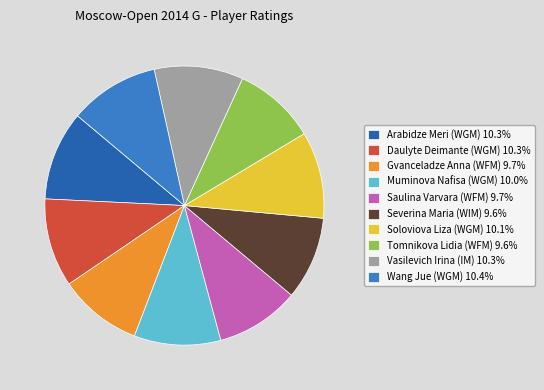

How many segments does this pie chart have?

10